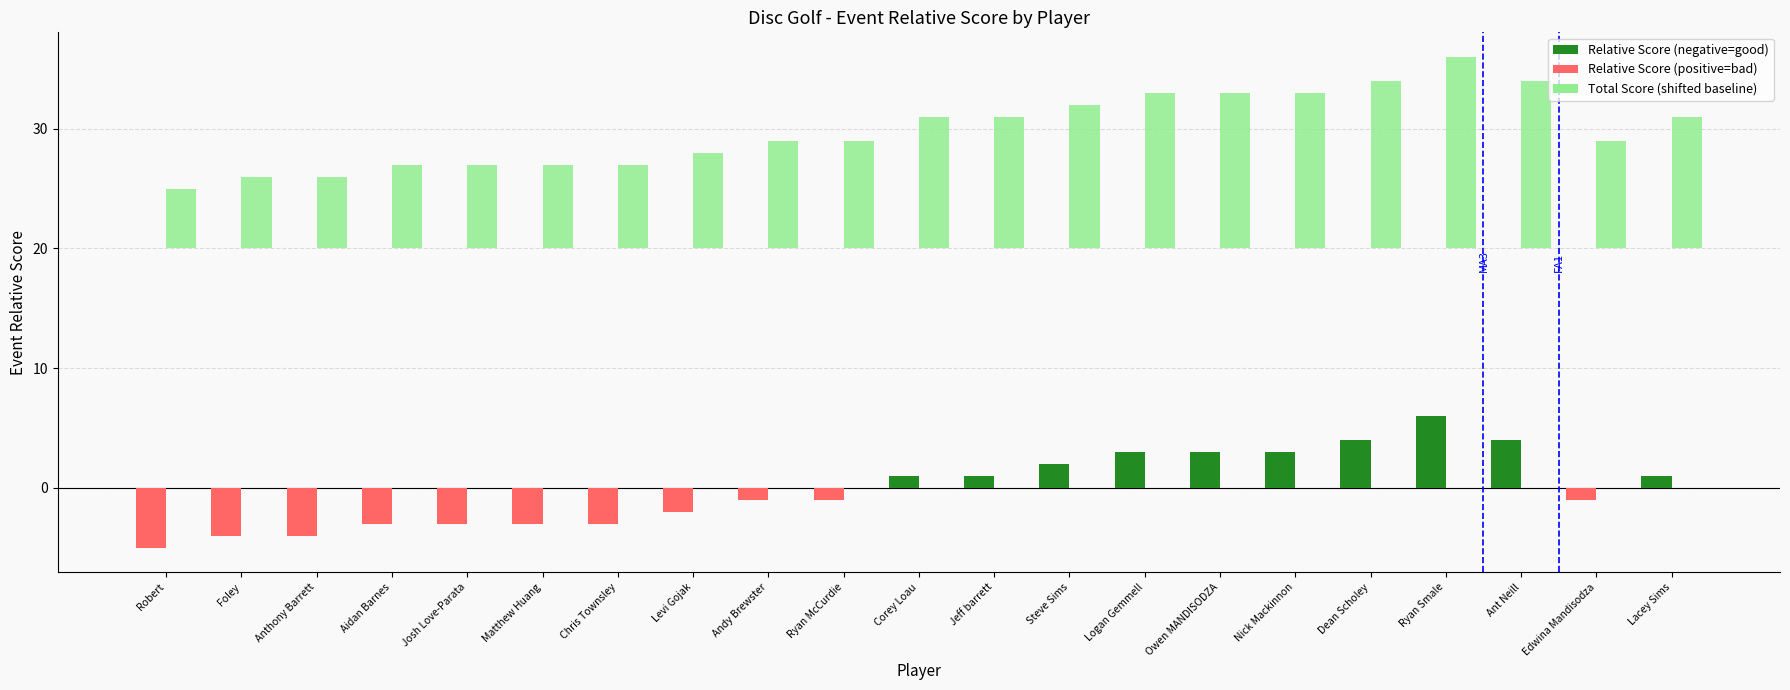

List the labels in order of value, smallest first.

Robert, Foley, Anthony Barrett, Aidan Barnes, Josh Love-Parata, Matthew Huang, Chris Townsley, Levi Gojak, Andy Brewster, Ryan McCurdie, Edwina Mandisodza, Corey Loau, Jeff barrett, Lacey Sims, Steve Sims, Logan Gemmell, Owen MANDISODZA, Nick Mackinnon, Dean Scholey, Ant Neill, Ryan Smale